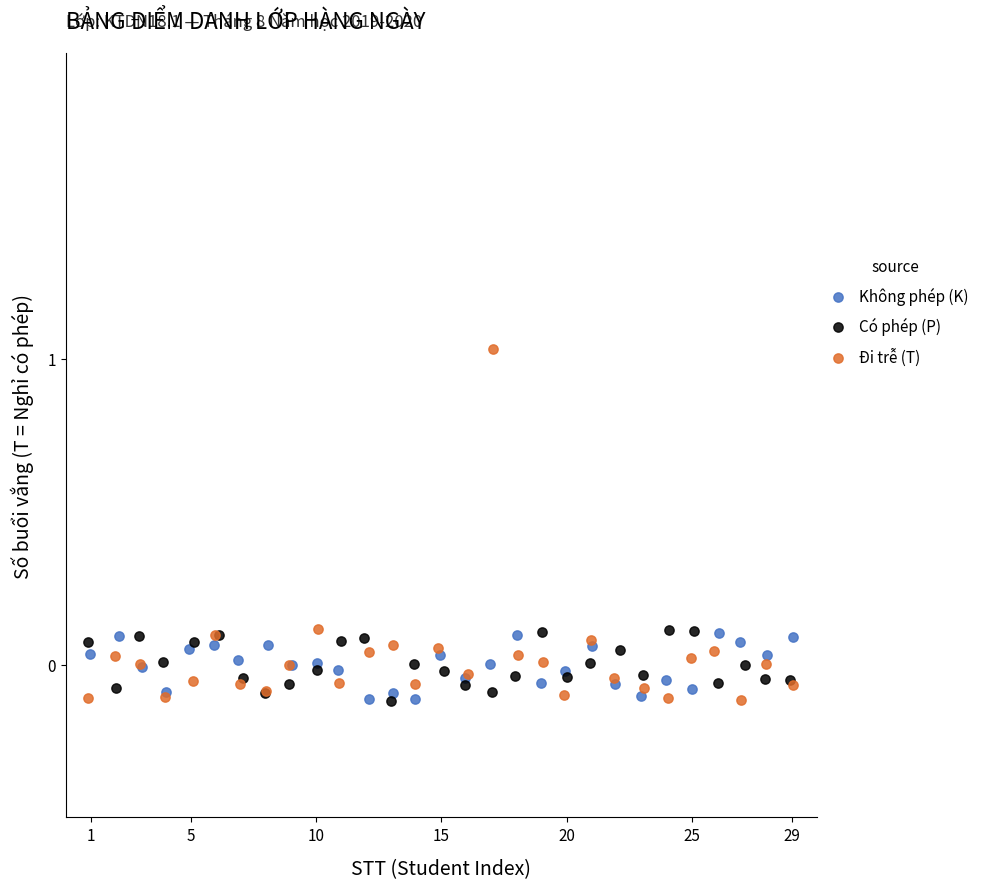

Which series has the widest spread of Y values?

Đi trễ (T)